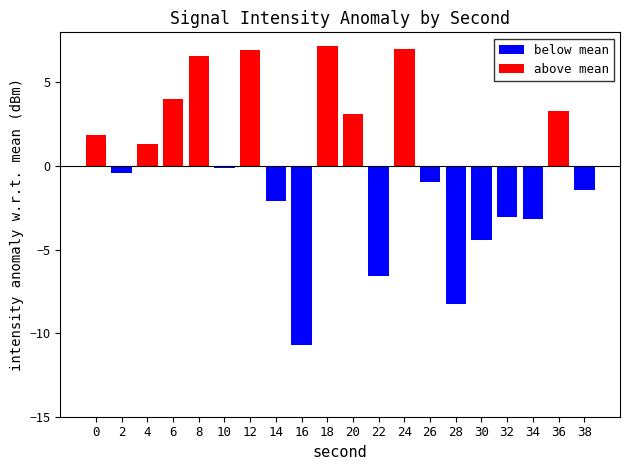

What is the sum of the below mean values at 38 and 0?

-1.4